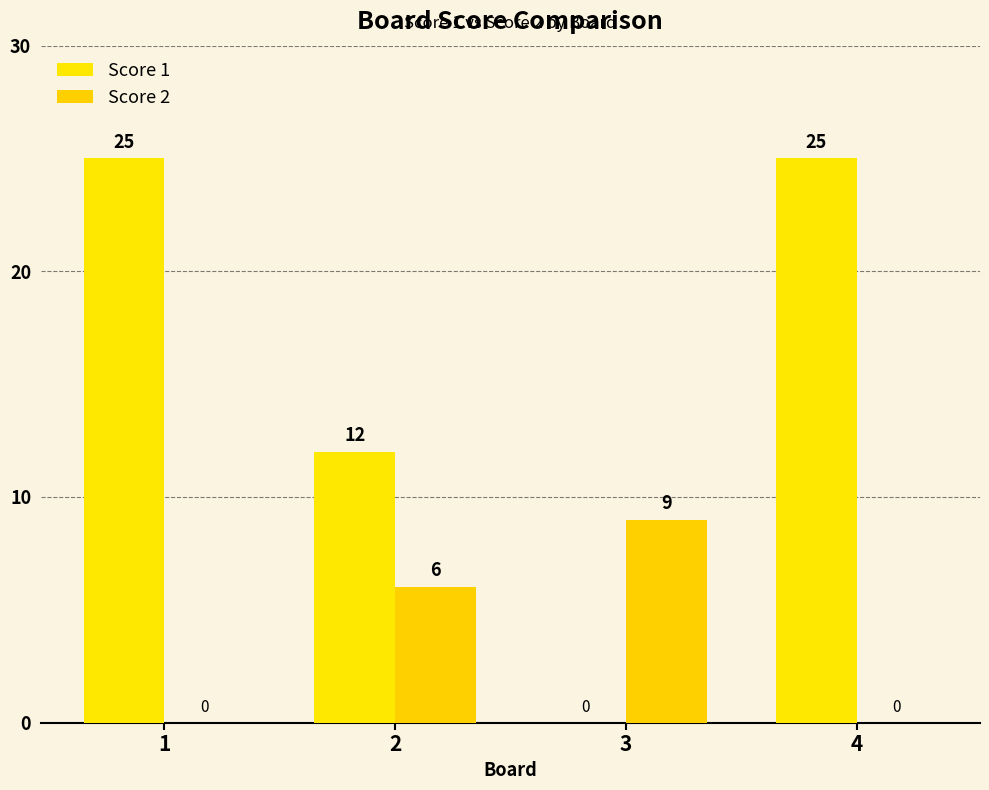

Does the chart contain stacked bars?

No